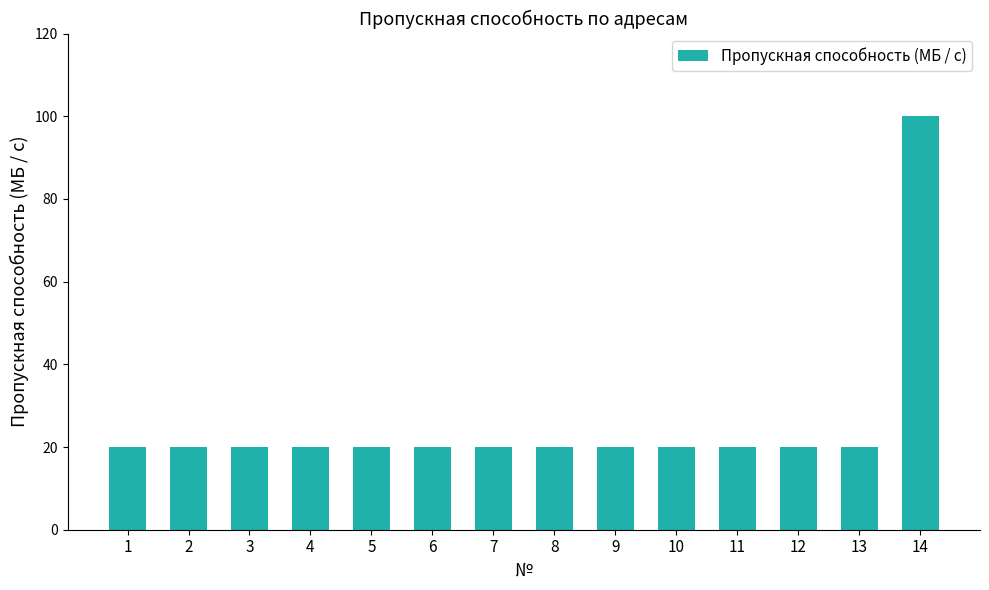

What is the value of the 10th bar from the left?

20